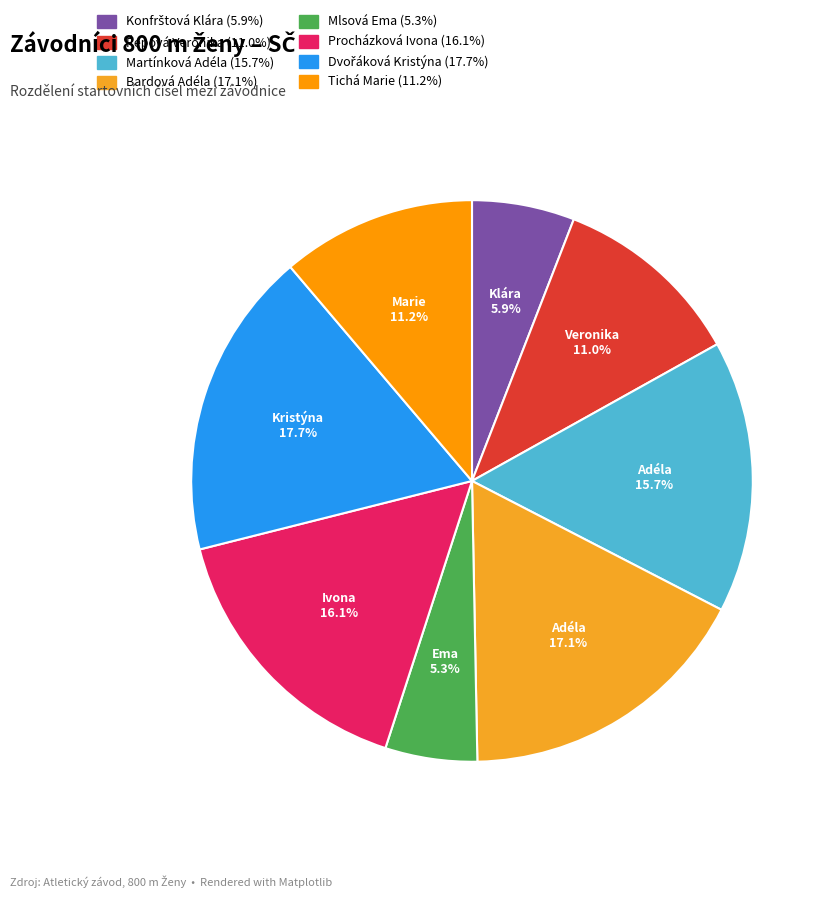

True or false: Mlsová Ema accounts for 1% of the total.

False